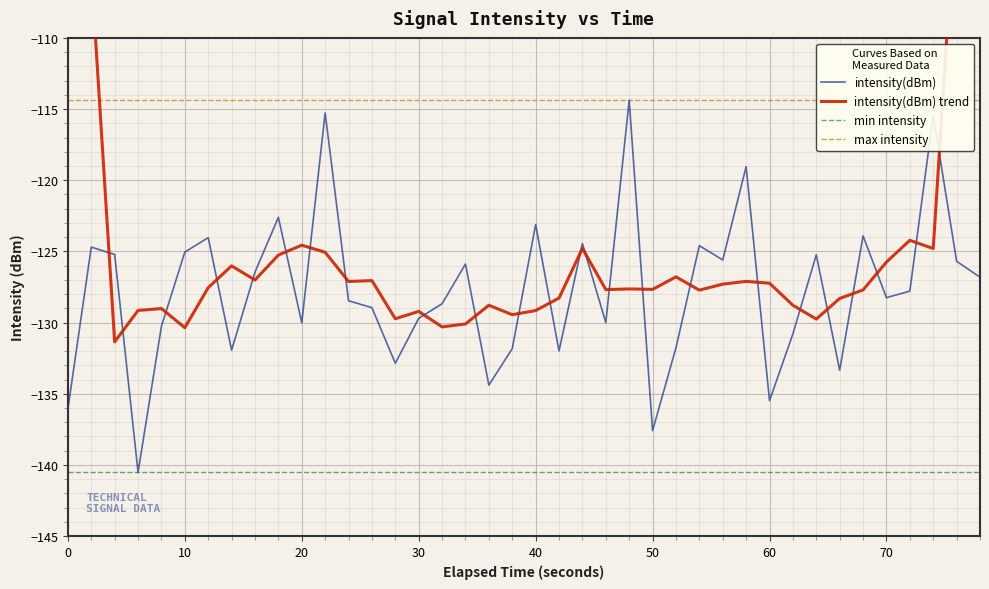

True or false: max intensity and intensity(dBm) intersect in this chart.

False